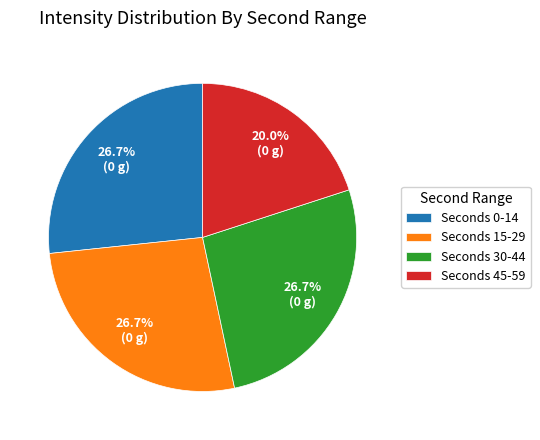

Is Seconds 45-59 the majority of the pie?

No